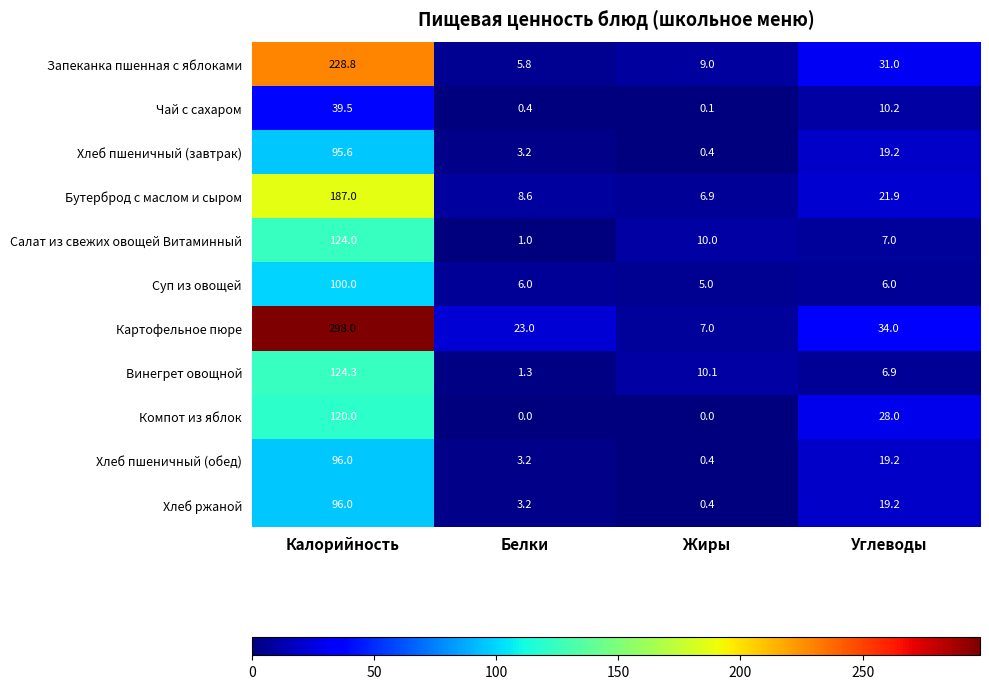

True or false: Компот из яблок has a value of 28.0 at Углеводы.

True